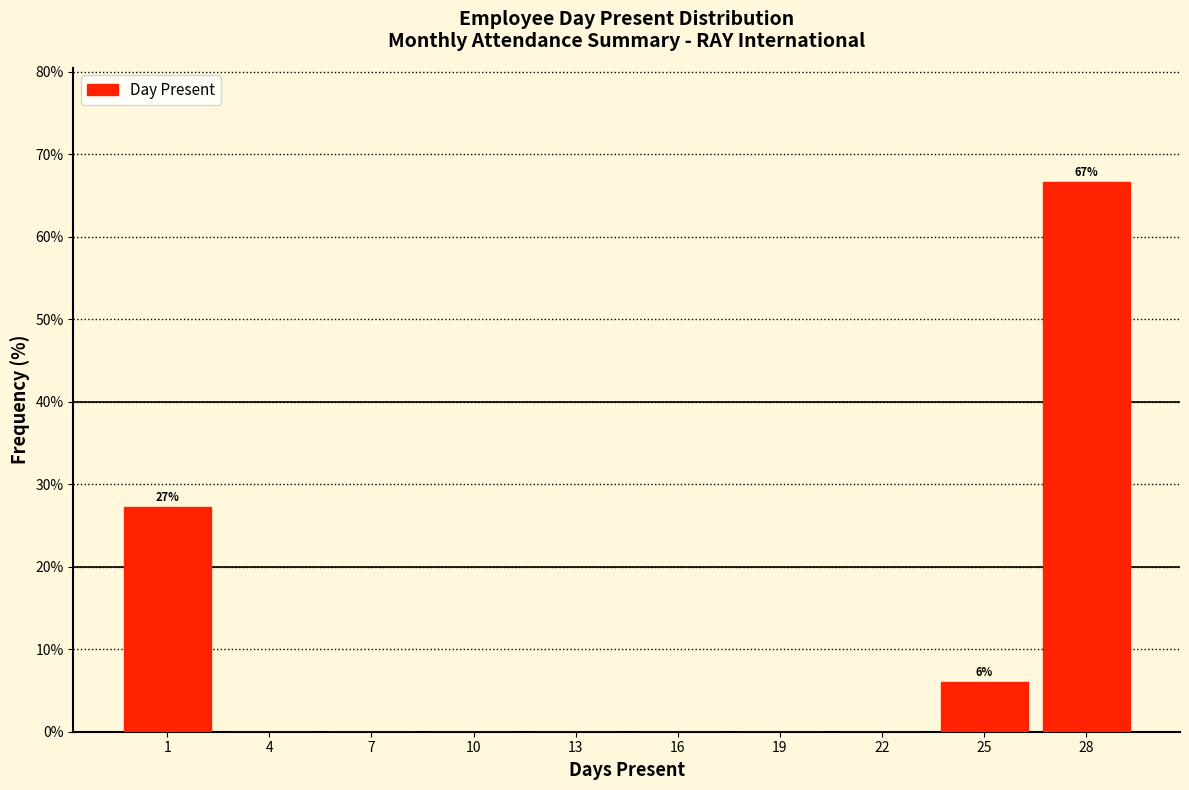

Reading left to right, what are all the values shown in this chart?

1=27.3	4=0.0	7=0.0	10=0.0	13=0.0	16=0.0	19=0.0	22=0.0	25=6.1	28=66.7